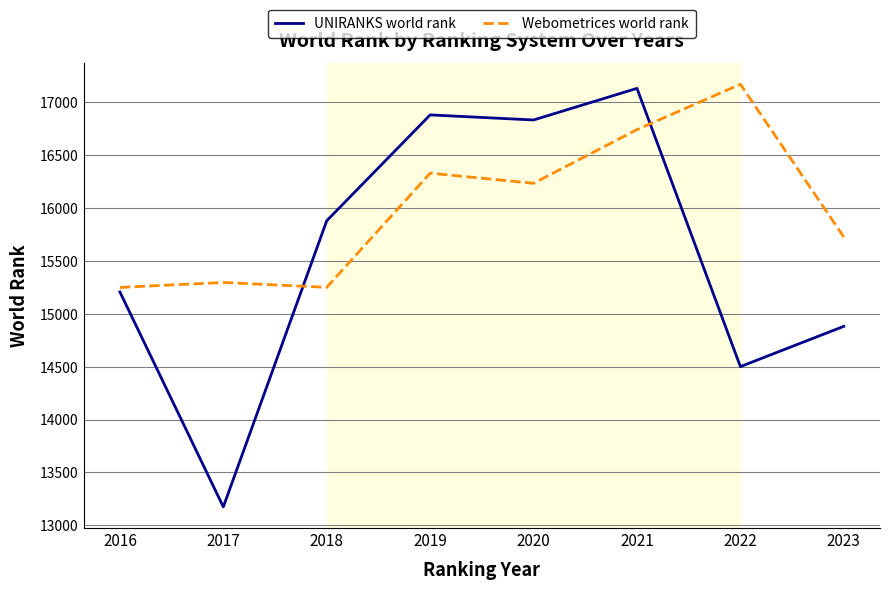

At which label is UNIRANKS world rank closest to 15153?

2016